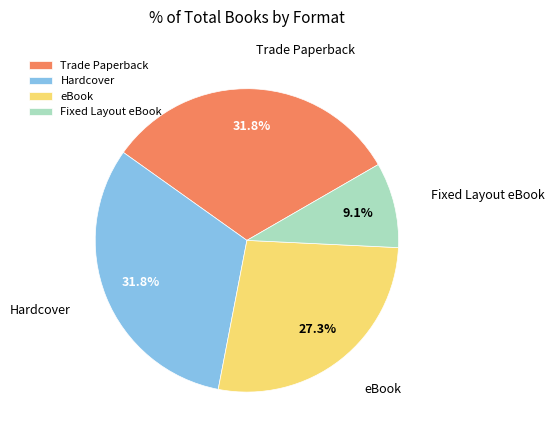

What is the total percentage of eBook and Fixed Layout eBook?

36.4%